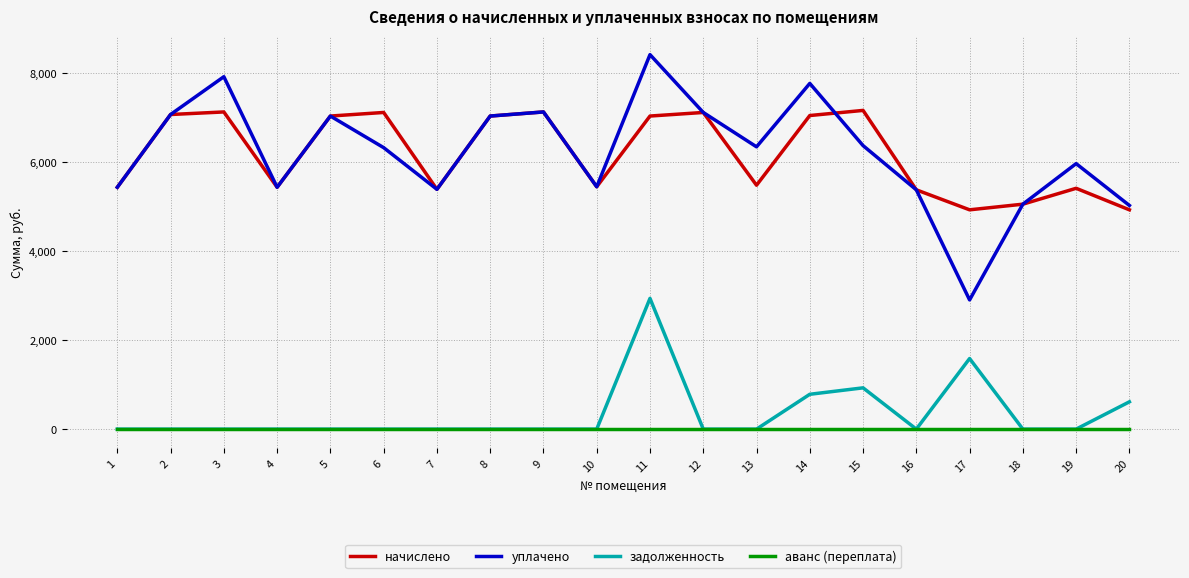

What is the difference between the highest and lowest values at 5?

7038.6